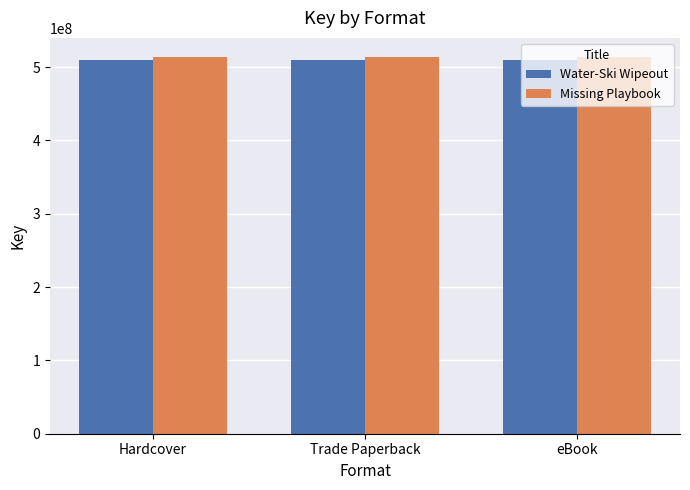

What is the spread (max minus min) of values at Trade Paperback?

5010925